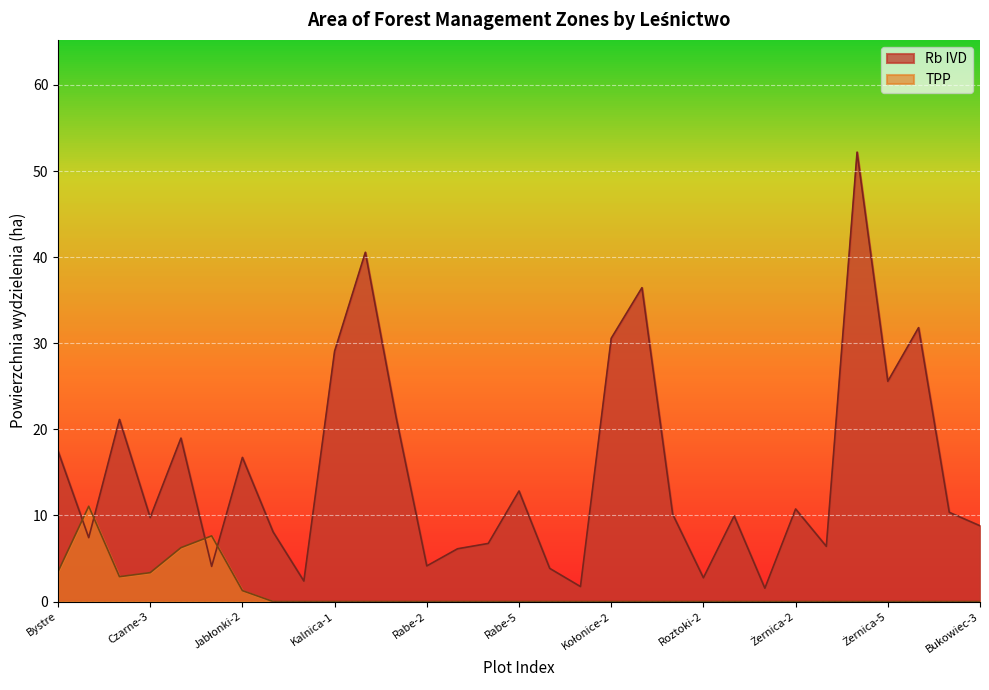

What is the average value?

15.2